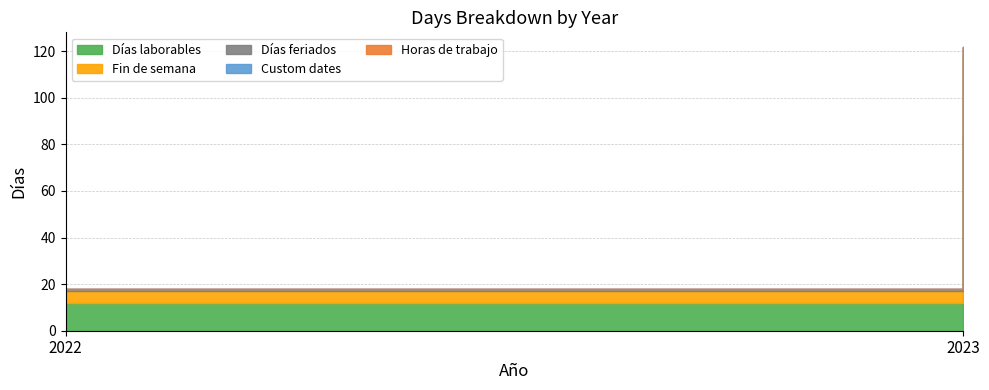

List the labels in order of Días laborables value, smallest first.

2022, 2023